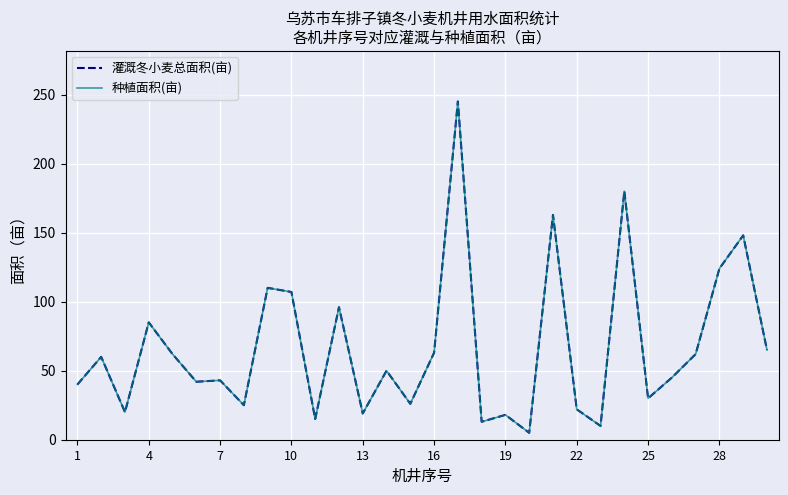

What is the difference between the maximum and minimum values in the 种植面积(亩) series?

240.0